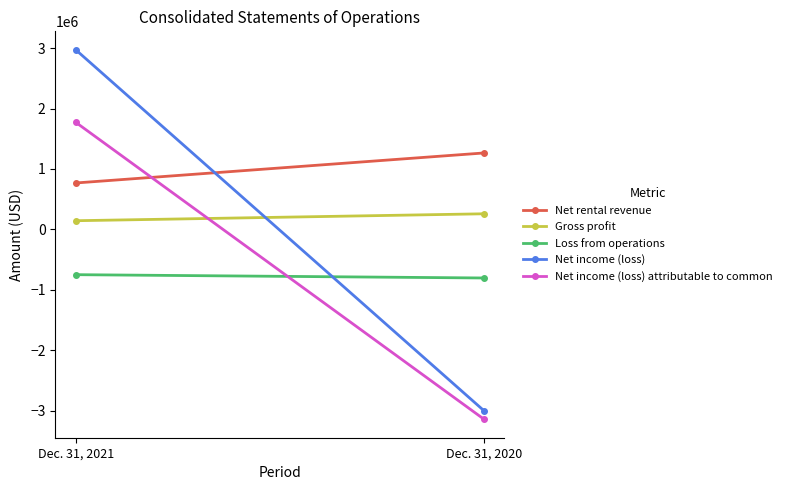

How many lines are shown in the chart?

5